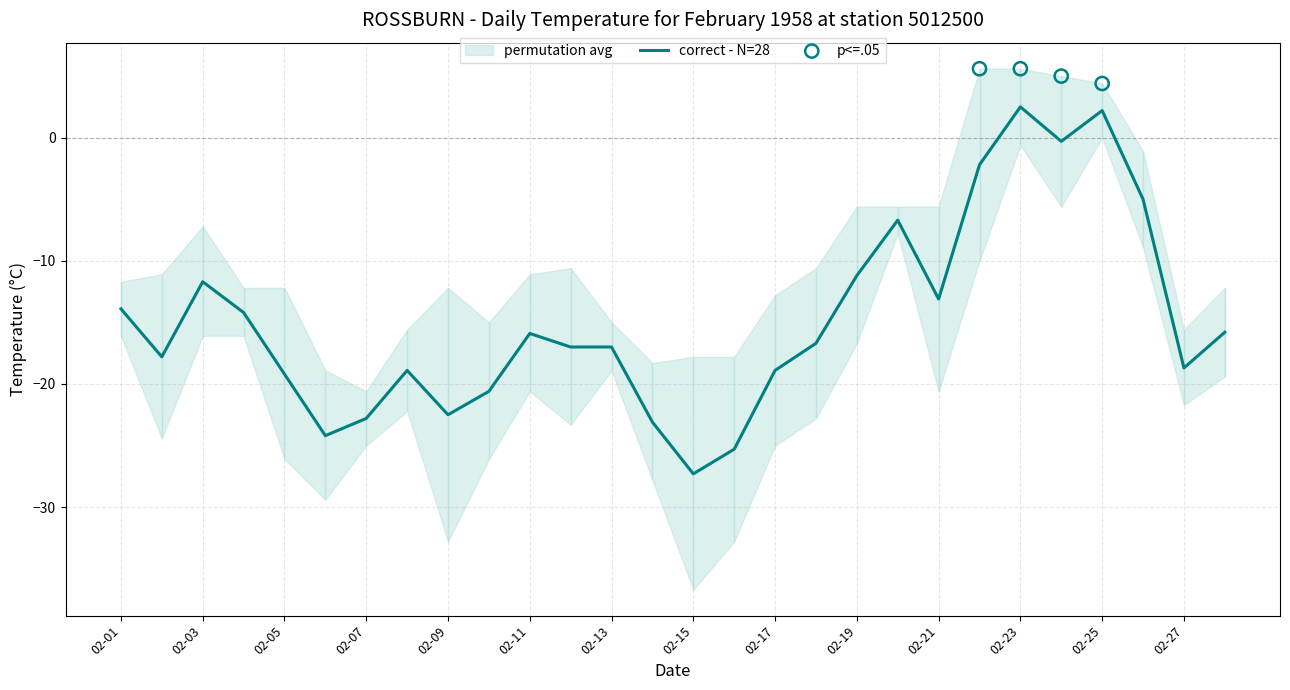

What is the total value across all series at 02-28?

-47.4